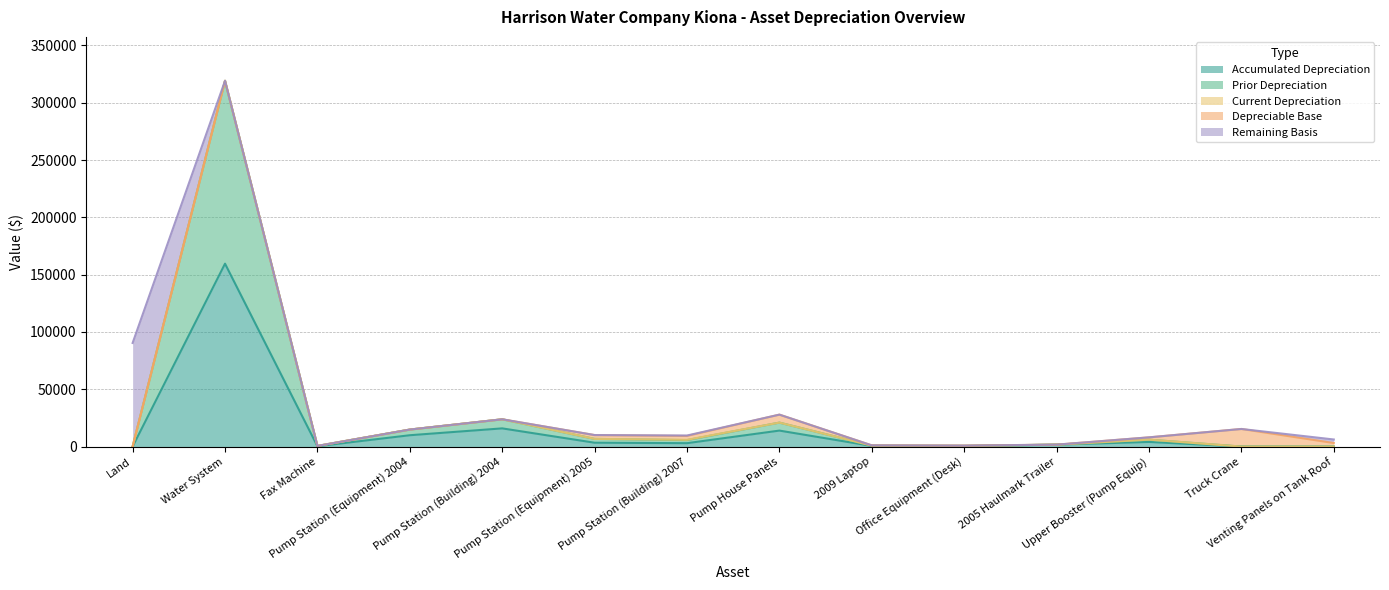

Reading left to right, list all the values displayed in this chart.

Accumulated Depreciation: Land=0.0	Water System=159600.0	Fax Machine=277.0	Pump Station (Equipment) 2004=9887.0	Pump Station (Building) 2004=15863.0	Pump Station (Equipment) 2005=3345.0	Pump Station (Building) 2007=2949.0	Pump House Panels=13930.0	2009 Laptop=520.0	Office Equipment (Desk)=412.0	2005 Haulmark Trailer=1675.0	Upper Booster (Pump Equip)=4015.0	Truck Crane=0.0	Venting Panels on Tank Roof=0.0
Prior Depreciation: Land=0.0	Water System=159600.0	Fax Machine=277.0	Pump Station (Equipment) 2004=4943.0	Pump Station (Building) 2004=7931.0	Pump Station (Equipment) 2005=3345.0	Pump Station (Building) 2007=2685.0	Pump House Panels=6965.0	2009 Laptop=260.0	Office Equipment (Desk)=206.0	2005 Haulmark Trailer=0.0	Upper Booster (Pump Equip)=2007.0	Truck Crane=0.0	Venting Panels on Tank Roof=0.0
Current Depreciation: Land=0.0	Water System=0.0	Fax Machine=0.0	Pump Station (Equipment) 2004=0.0	Pump Station (Building) 2004=0.0	Pump Station (Equipment) 2005=0.0	Pump Station (Building) 2007=264.0	Pump House Panels=0.0	2009 Laptop=0.0	Office Equipment (Desk)=0.0	2005 Haulmark Trailer=0.0	Upper Booster (Pump Equip)=0.0	Truck Crane=0.0	Venting Panels on Tank Roof=0.0
Depreciable Base: Land=0.0	Water System=0.0	Fax Machine=0.0	Pump Station (Equipment) 2004=0.0	Pump Station (Building) 2004=0.0	Pump Station (Equipment) 2005=3345.0	Pump Station (Building) 2007=3345.0	Pump House Panels=6965.0	2009 Laptop=260.0	Office Equipment (Desk)=206.0	2005 Haulmark Trailer=0.0	Upper Booster (Pump Equip)=2007.0	Truck Crane=15346.1	Venting Panels on Tank Roof=3085.5
Remaining Basis: Land=90400.0	Water System=0.0	Fax Machine=0.0	Pump Station (Equipment) 2004=0.0	Pump Station (Building) 2004=0.0	Pump Station (Equipment) 2005=0.0	Pump Station (Building) 2007=396.0	Pump House Panels=0.0	2009 Laptop=0.0	Office Equipment (Desk)=0.0	2005 Haulmark Trailer=0.0	Upper Booster (Pump Equip)=0.0	Truck Crane=0.0	Venting Panels on Tank Roof=3085.5